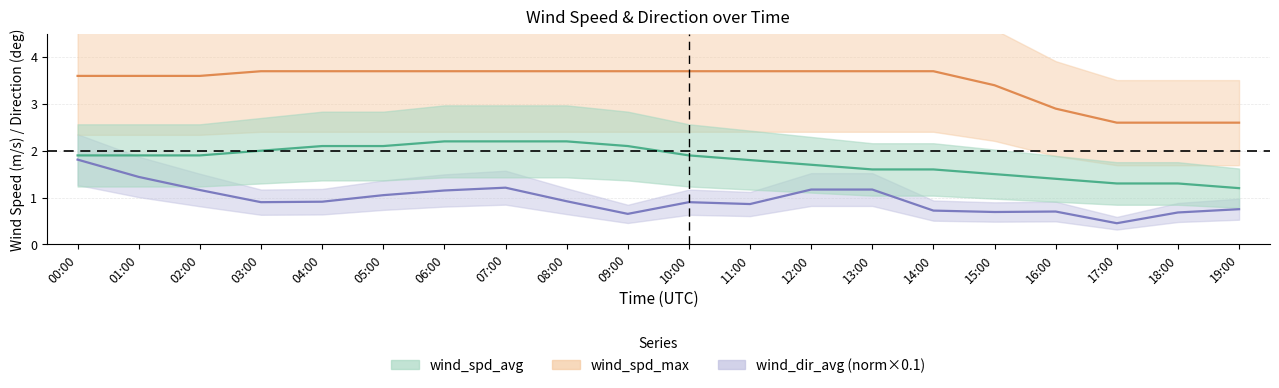

Which series has the widest spread of values?

wind_dir_avg